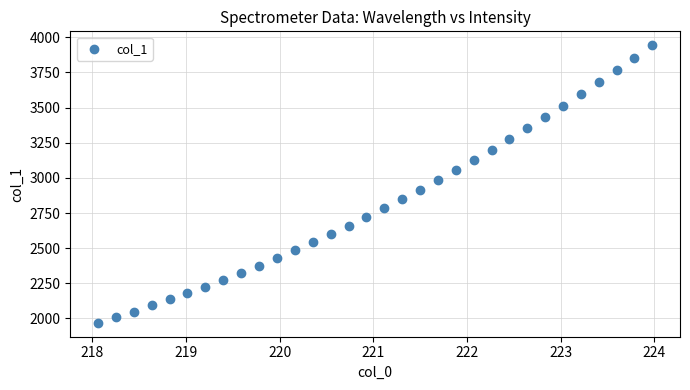

What is the range of X values (max minus min)?

5.9